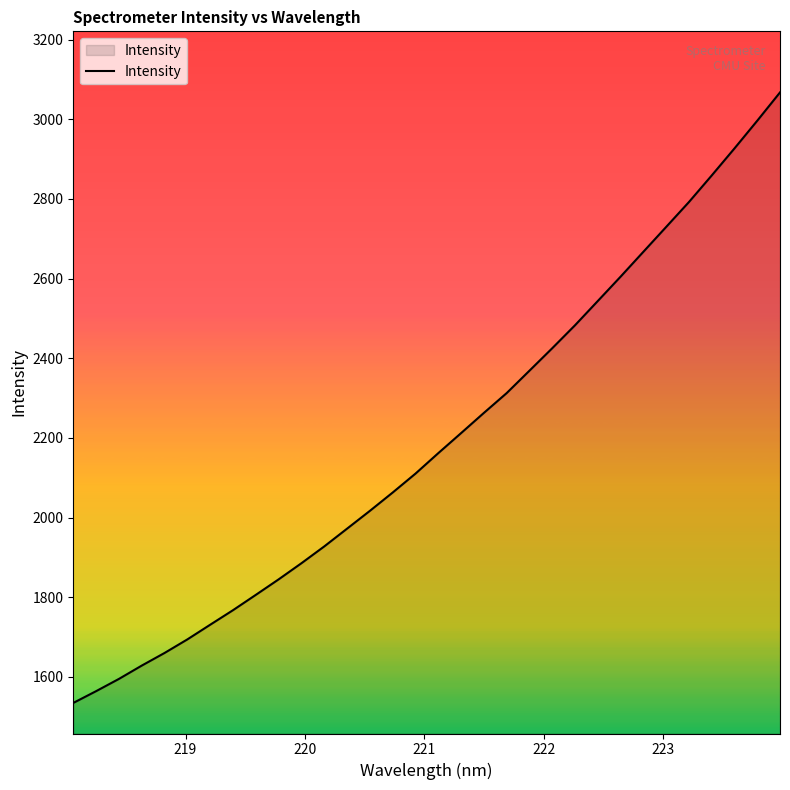

What is the difference between the maximum and minimum values?

1532.7